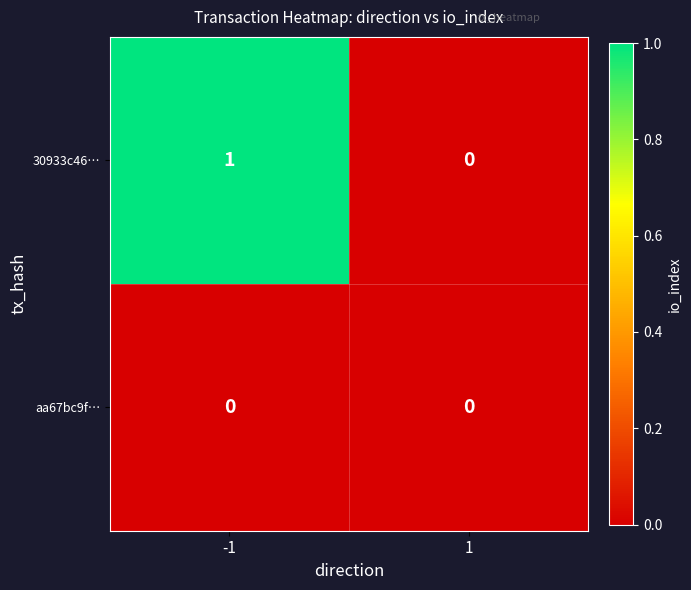

Which series changed the most between -1 and 1?

30933c46…